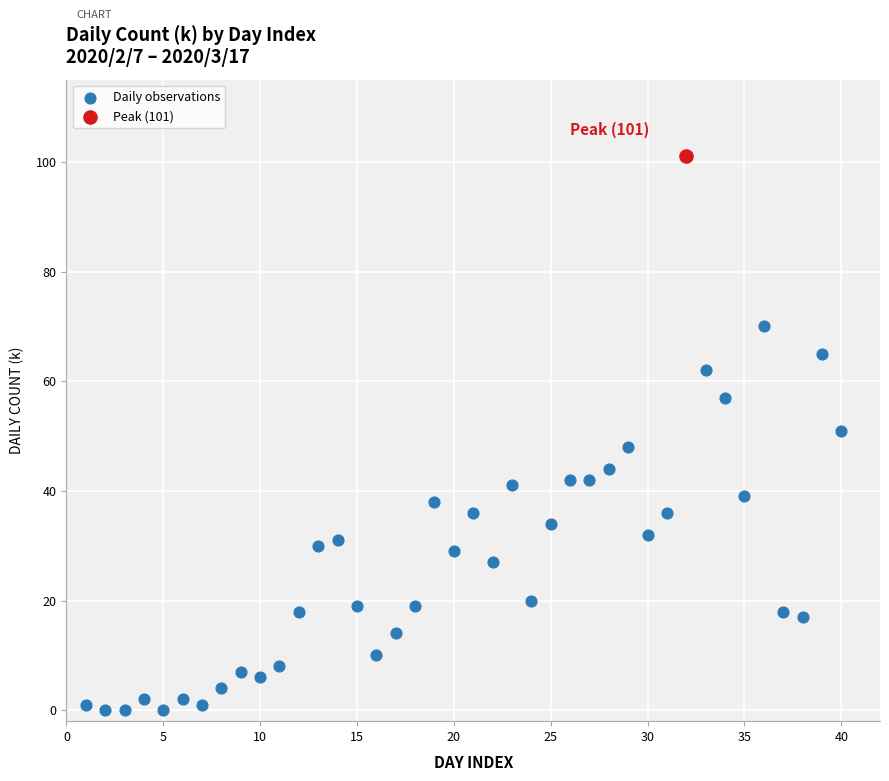

What are all the series names shown in the legend?

Daily observations, Peak (101)